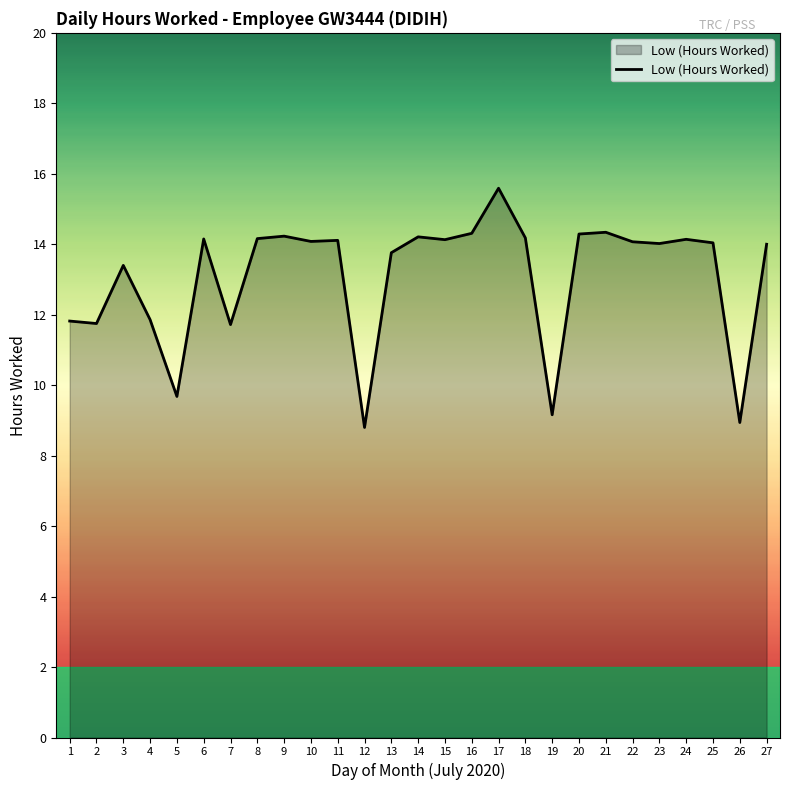

How many lines are shown in the chart?

1